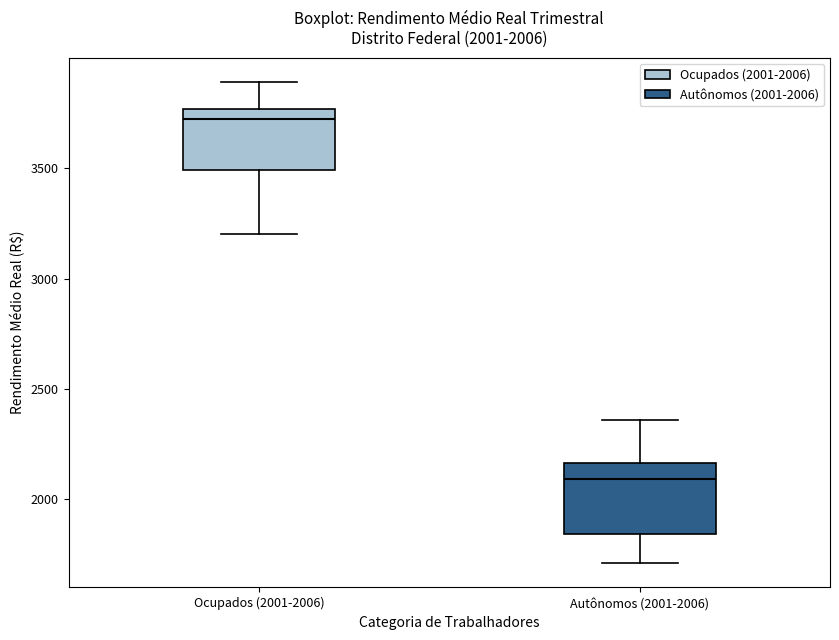

Which box's median line is the highest?

Ocupados (2001-2006)